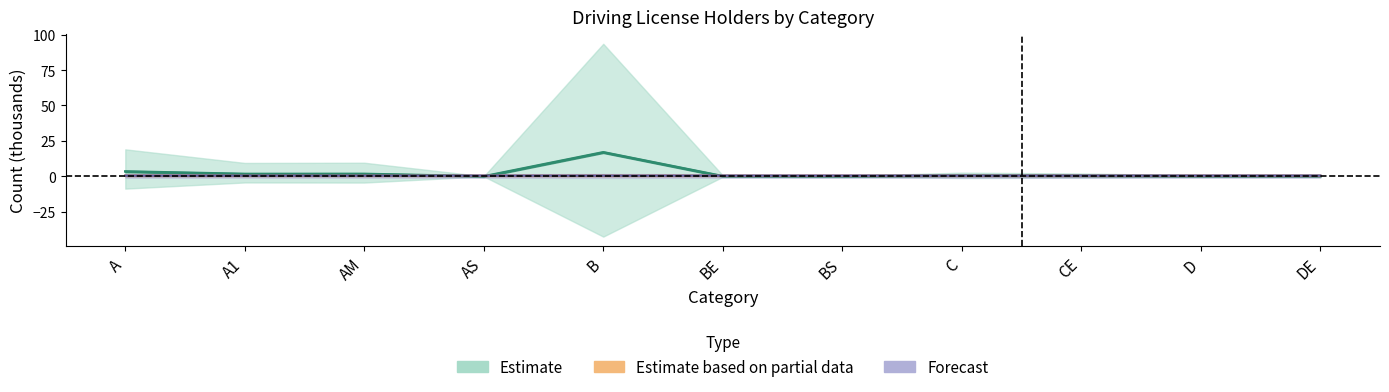

True or false: FEMMINA_25-29 and FEMMINA_19-20 intersect in this chart.

True